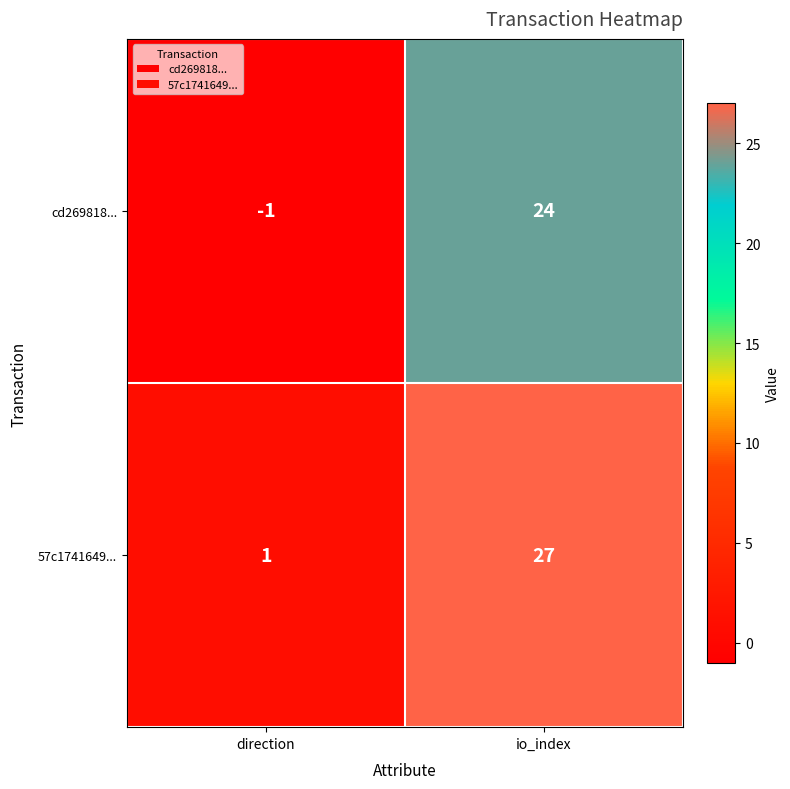

Rank the series by their maximum value, from lowest to highest.

cd269818..., 57c1741649...